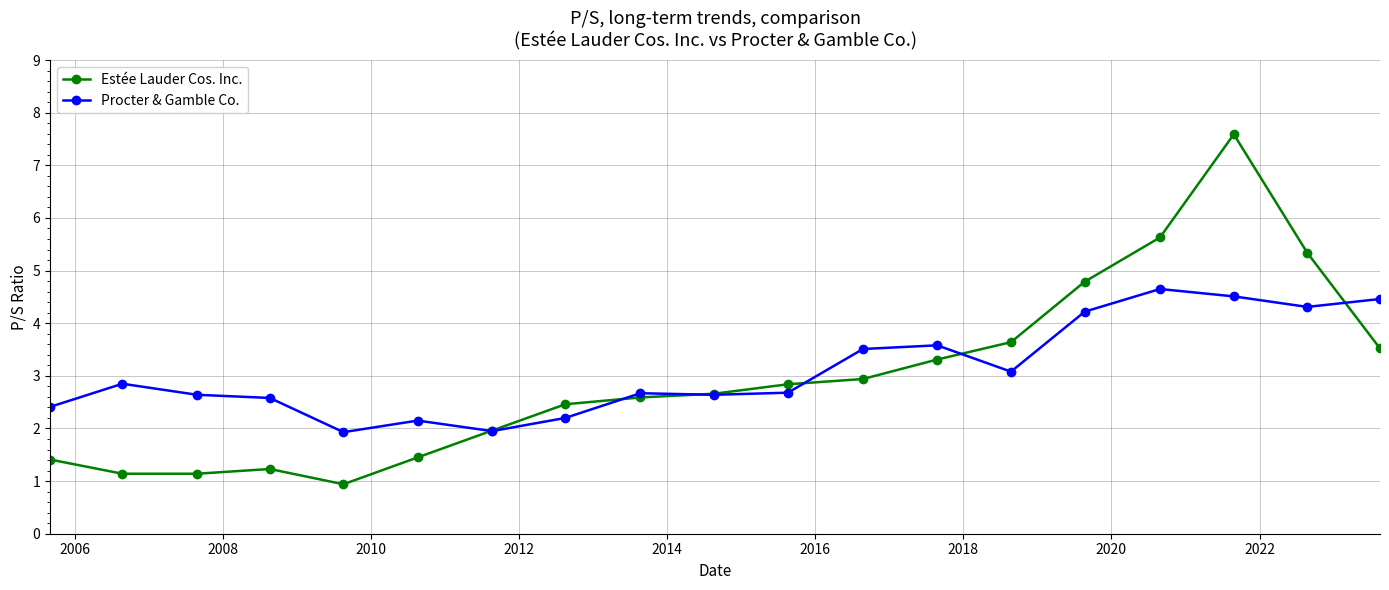

Which series has the largest range (max minus min)?

Estée Lauder Cos. Inc.